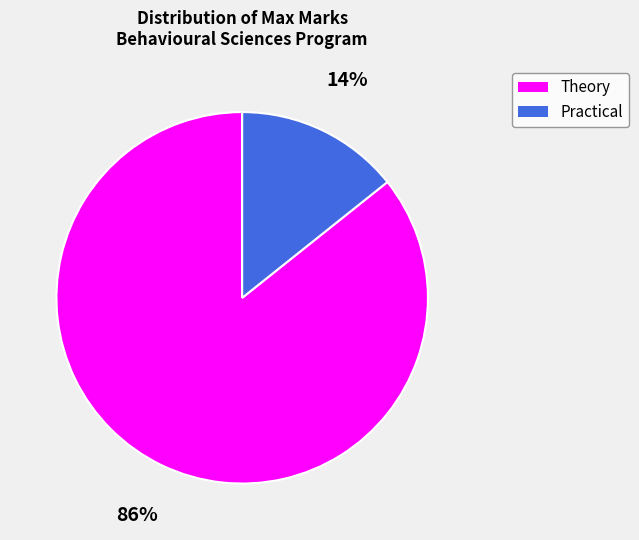

Between Practical and Theory, which is larger?

Theory